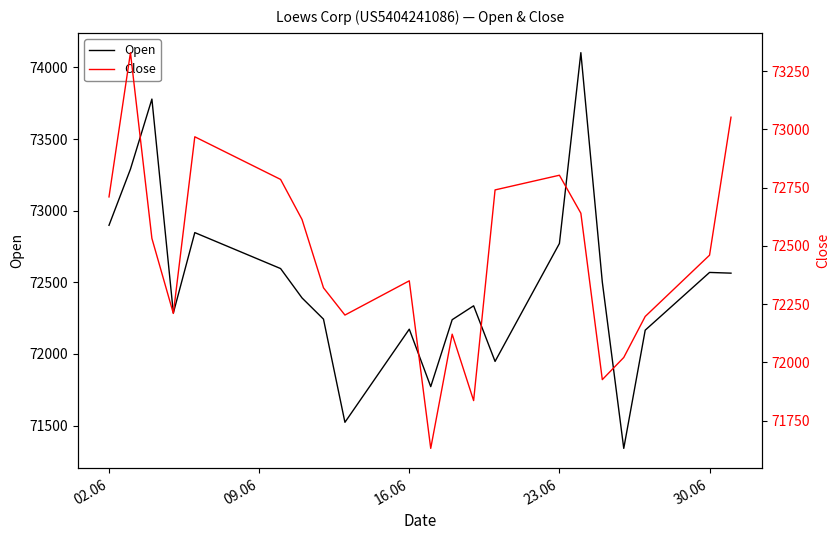

What is the maximum value for Open?

74103